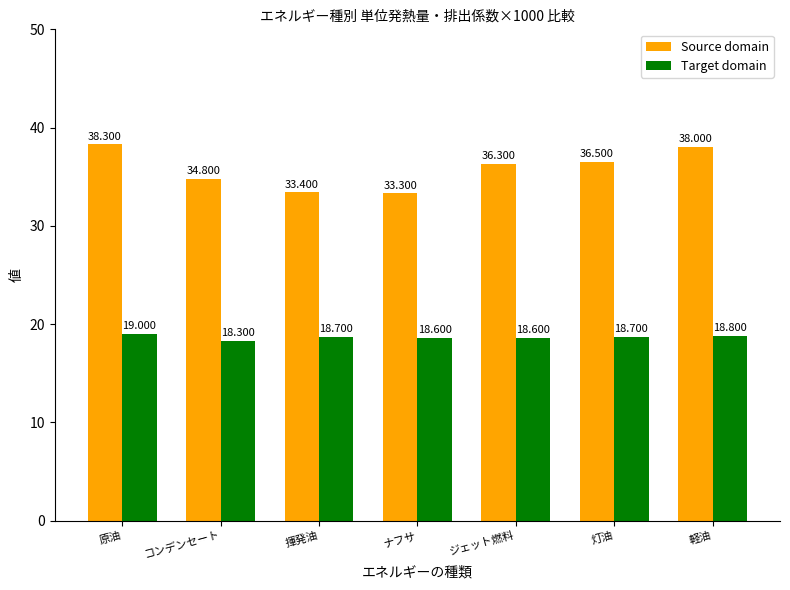

Which series changed the most between ナフサ and ジェット燃料?

Source domain